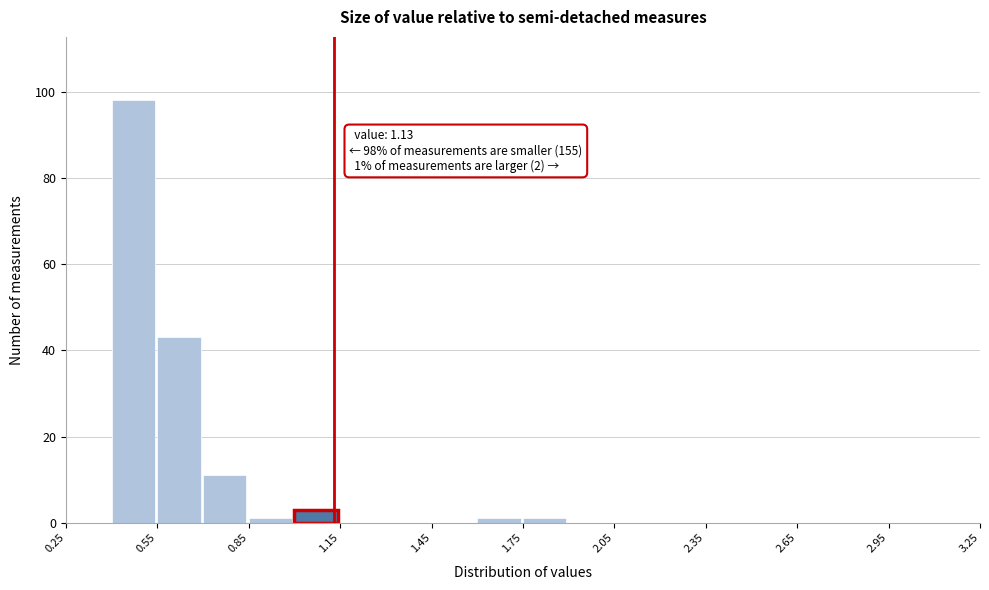

Around what value on the x-axis is the tallest bar? Give the approximate position of its centre, as read against the axis.

0.45